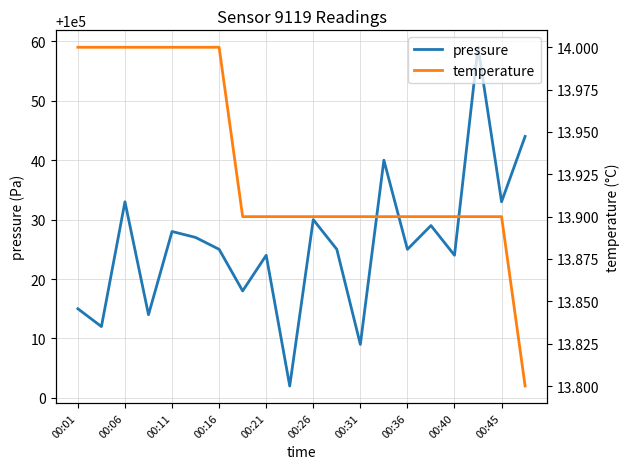

True or false: pressure has a value of 100028 at 00:11.

True